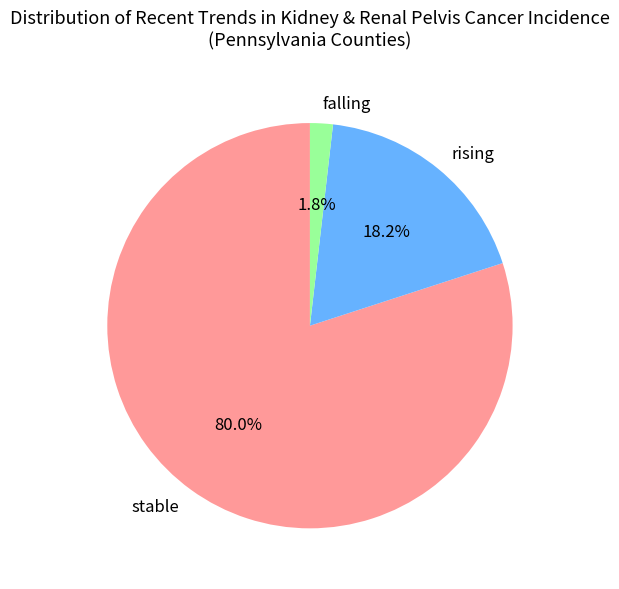

Which slice is the smallest?

falling